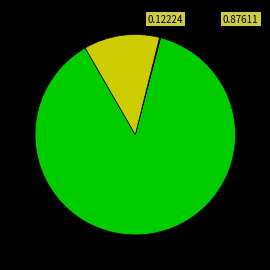

Does any single category account for the majority?

Yes